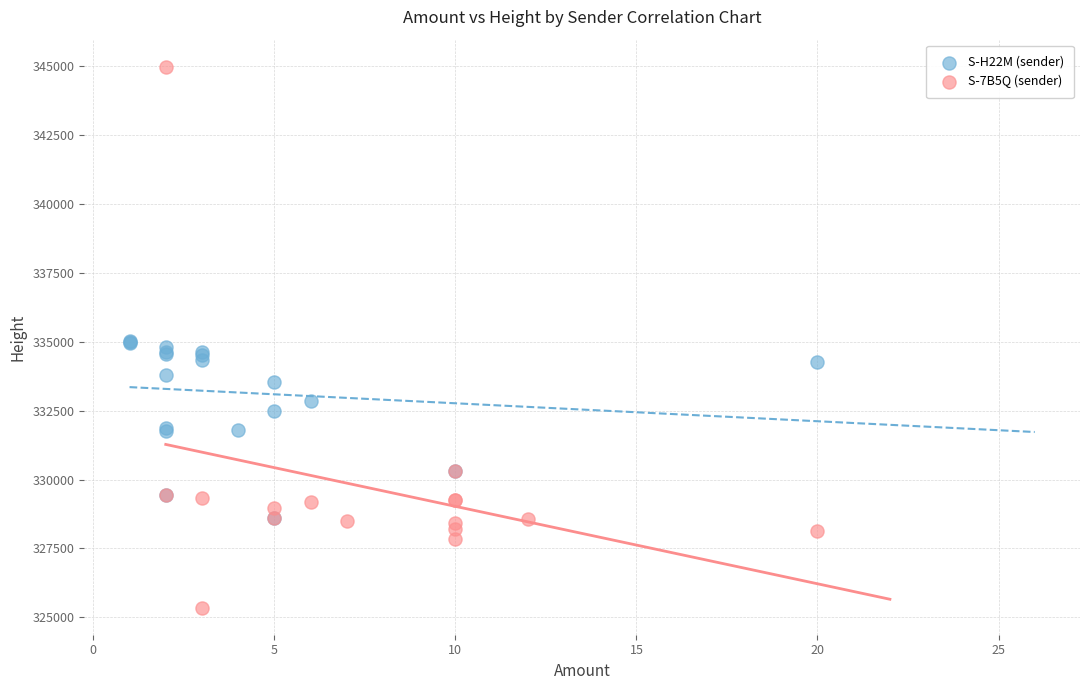

Which series has the largest Y range (max minus min)?

S-7B5Q (sender)